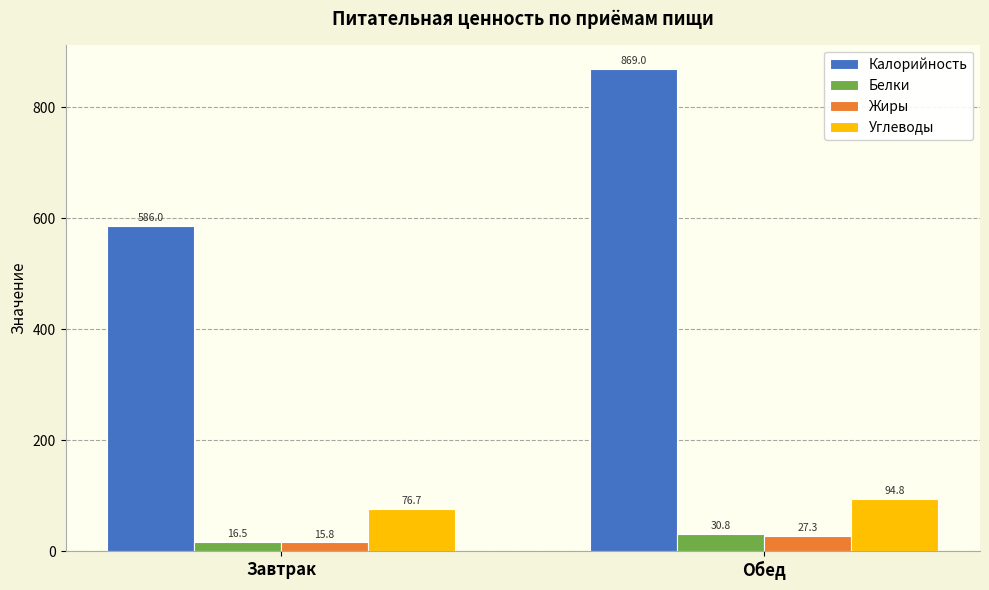

What is the label of the 2nd bar from the right?

Завтрак